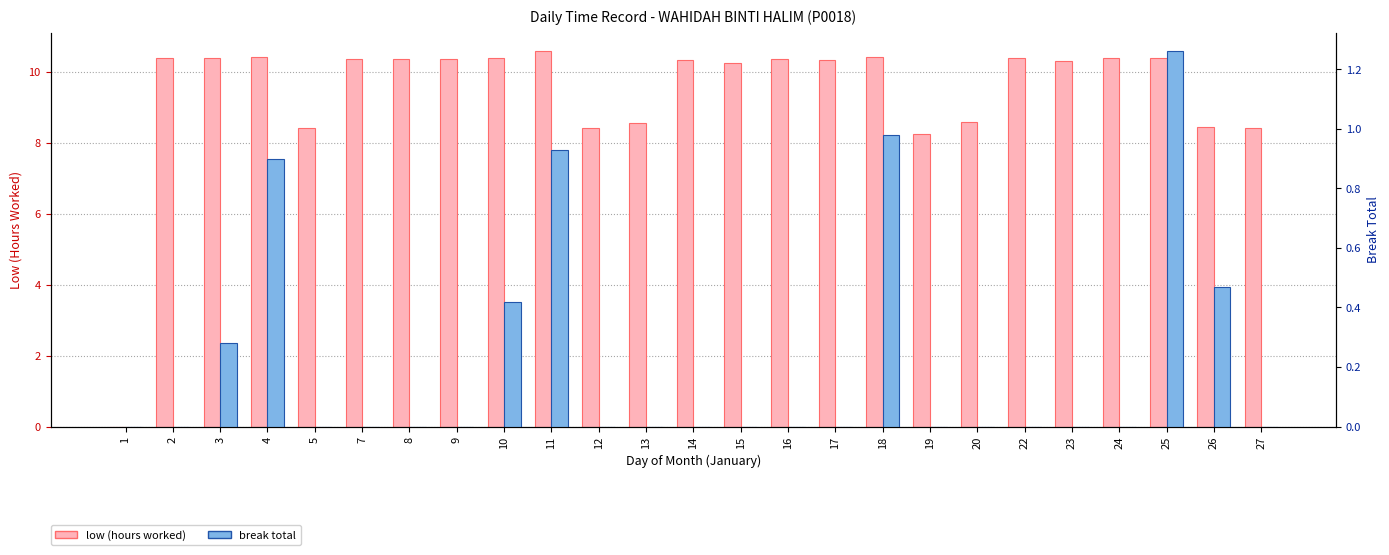

Reading left to right, transcribe all the data shown in this chart.

low (hours worked): 1=0.0	2=10.4	3=10.4	4=10.4	5=8.4	7=10.4	8=10.4	9=10.4	10=10.4	11=10.6	12=8.4	13=8.6	14=10.3	15=10.3	16=10.4	17=10.3	18=10.4	19=8.2	20=8.6	22=10.4	23=10.3	24=10.4	25=10.4	26=8.4	27=8.4
break total: 1=0.0	2=0.0	3=0.3	4=0.9	5=0.0	7=0.0	8=0.0	9=0.0	10=0.4	11=0.9	12=0.0	13=0.0	14=0.0	15=0.0	16=0.0	17=0.0	18=1.0	19=0.0	20=0.0	22=0.0	23=0.0	24=0.0	25=1.3	26=0.5	27=0.0